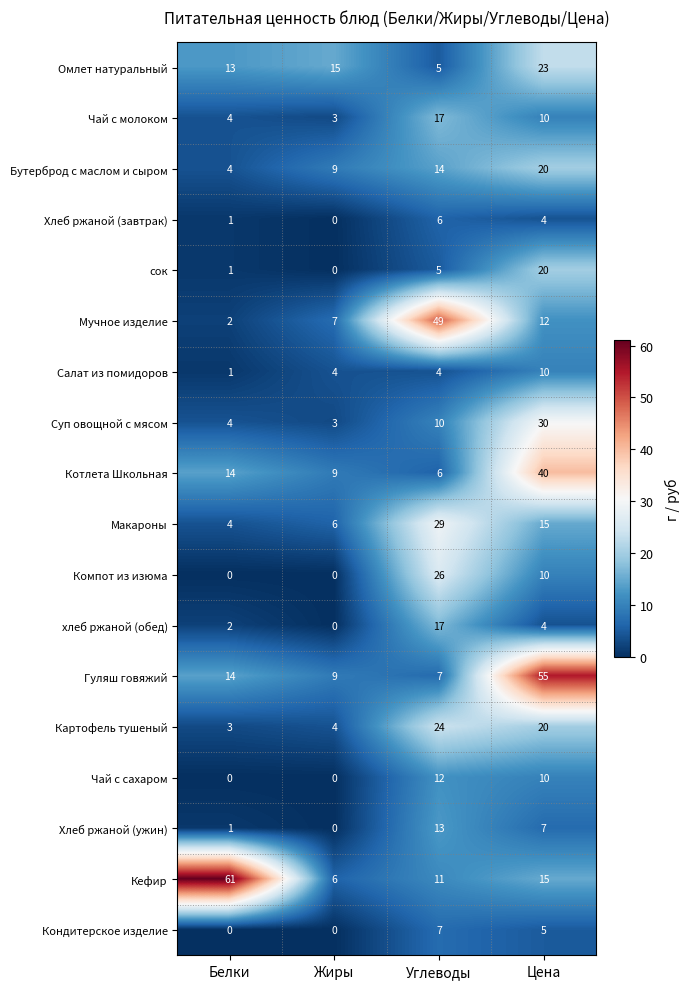

Which series has the widest spread of values?

Кефир